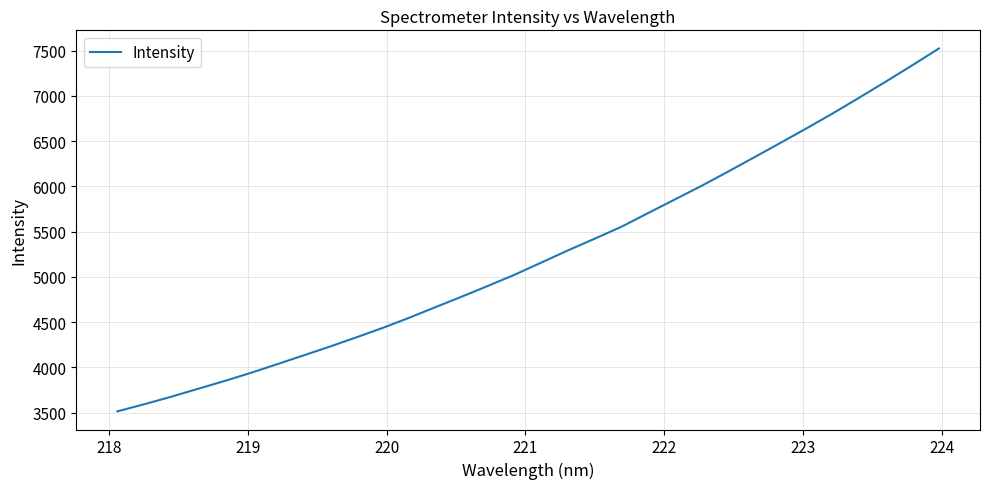

What is the smallest value displayed?

3512.8